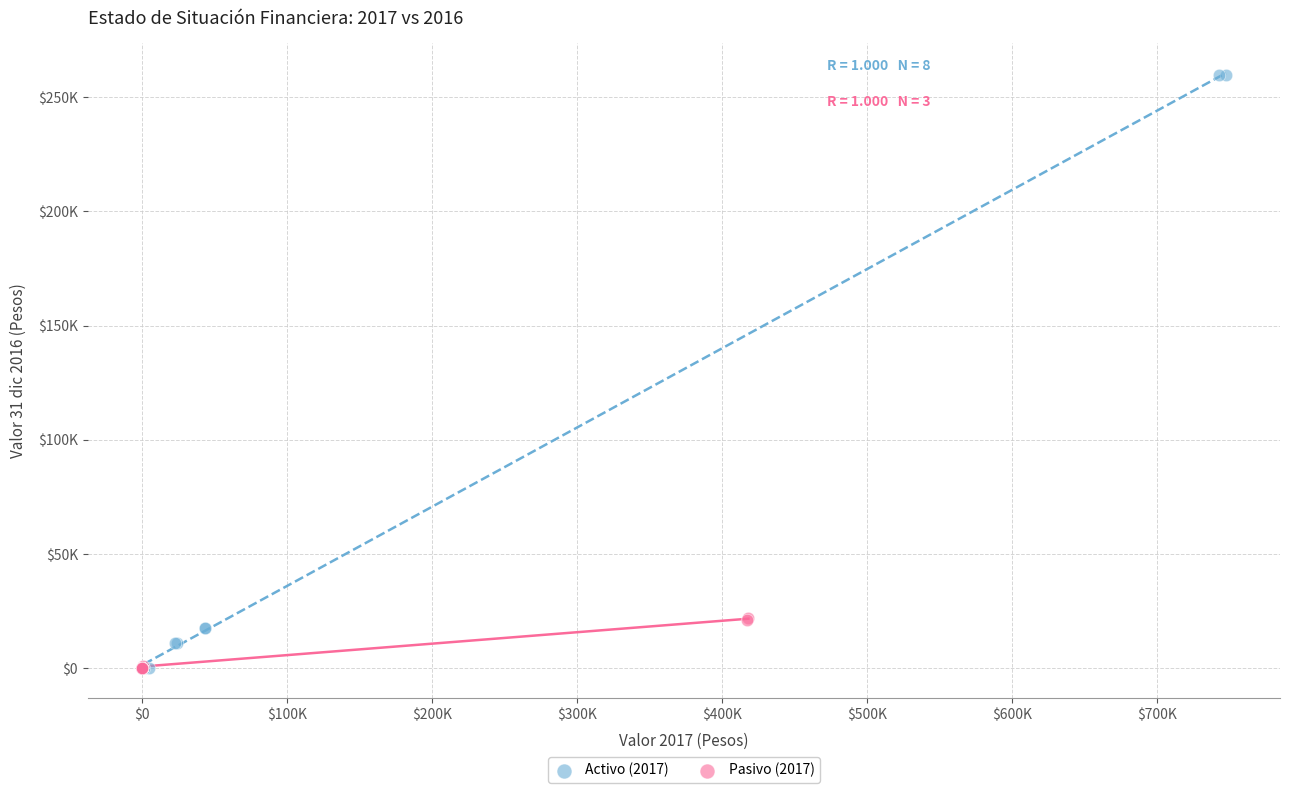

What are all the series names shown in the legend?

Activo (2017), Pasivo (2017)